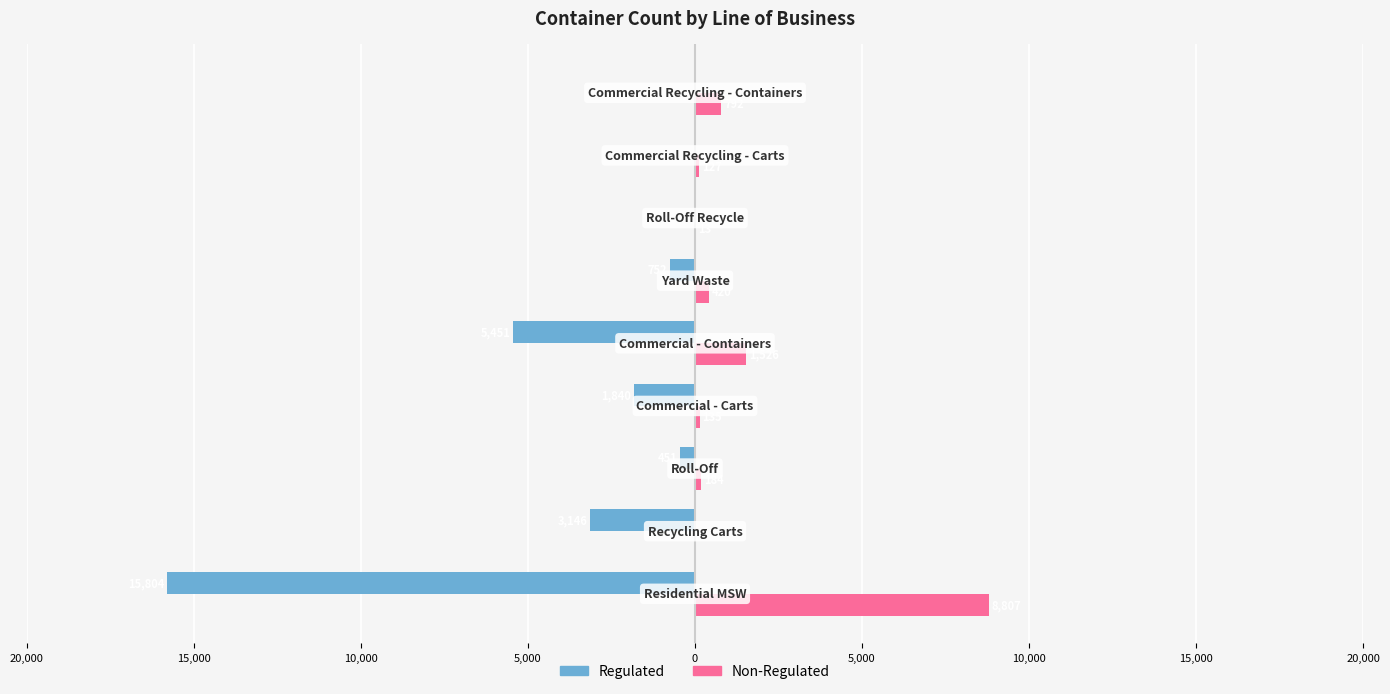

What are all the series names shown in the legend?

Regulated, Non-Regulated